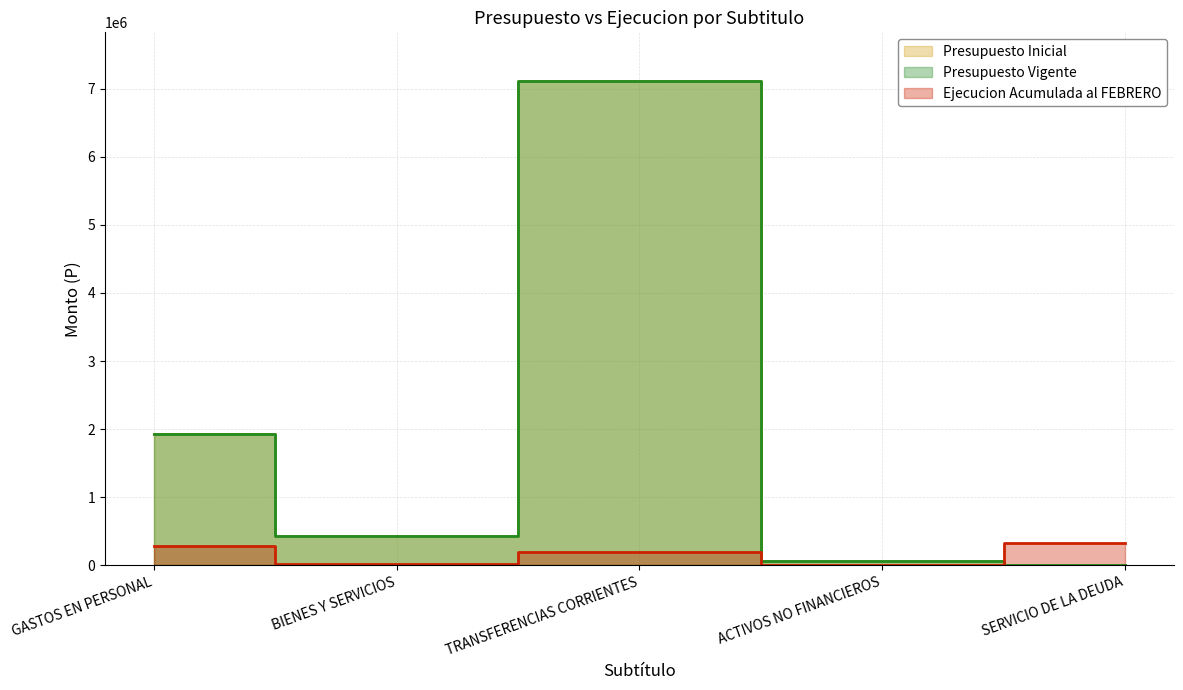

What is the difference between the second highest and minimum values in the Presupuesto Inicial series?

1922352